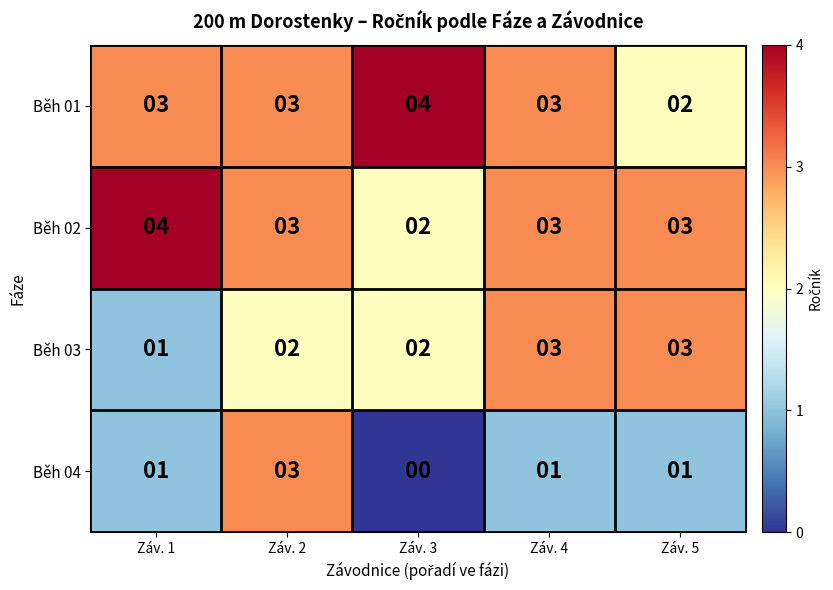

What is the maximum value shown in the chart?

4